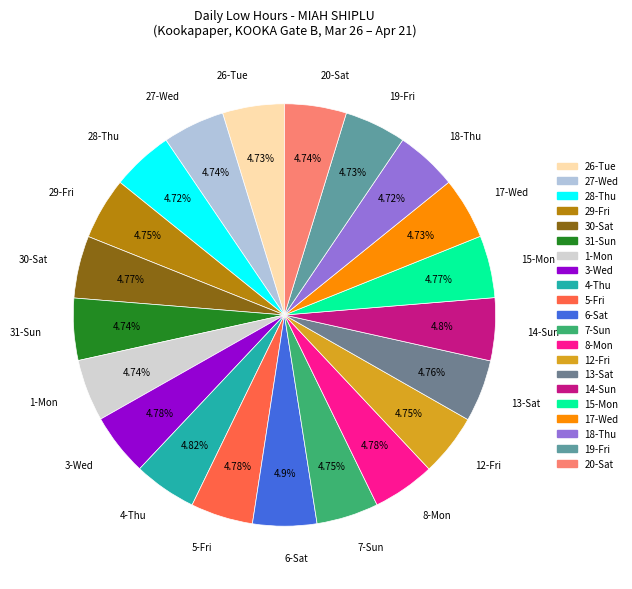

What percentage is the 30-Sat slice, to the nearest percent?

5%